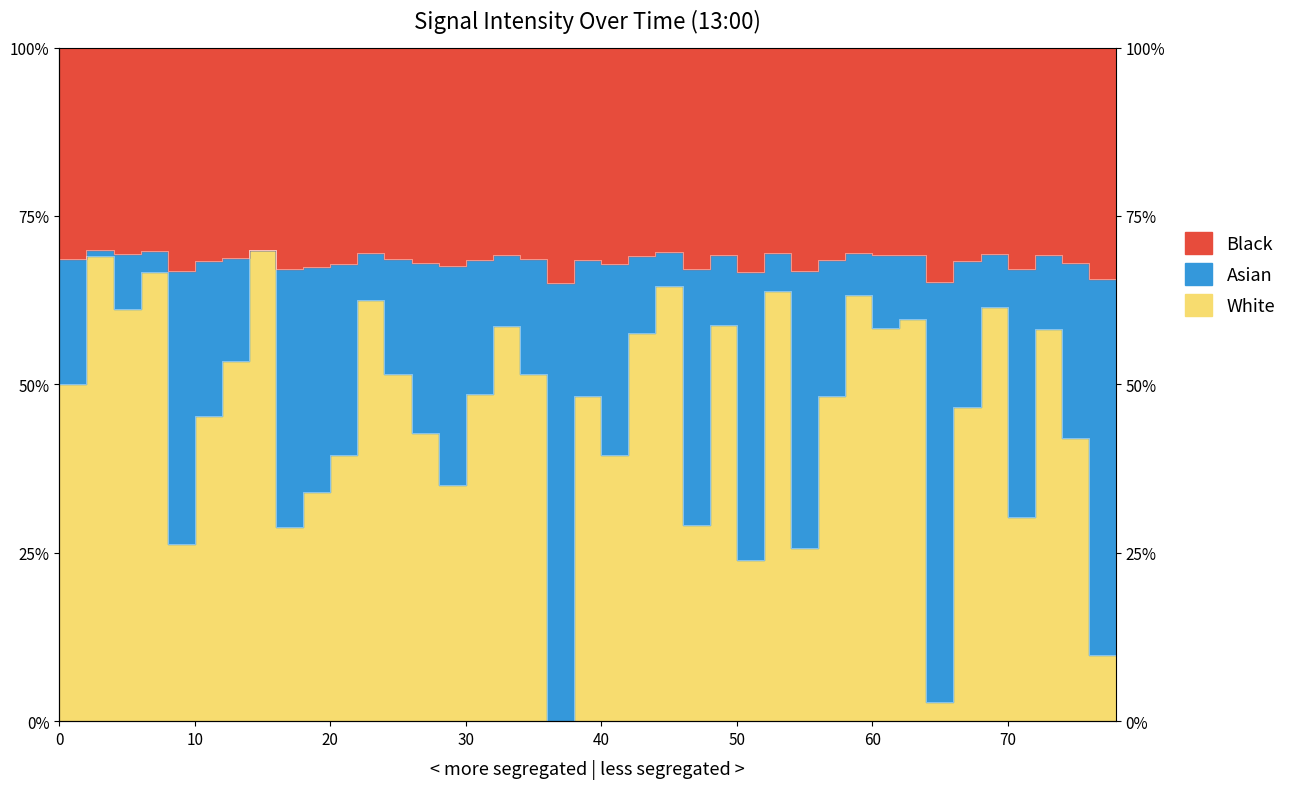

True or false: the data shows 0.8 at 33.

False